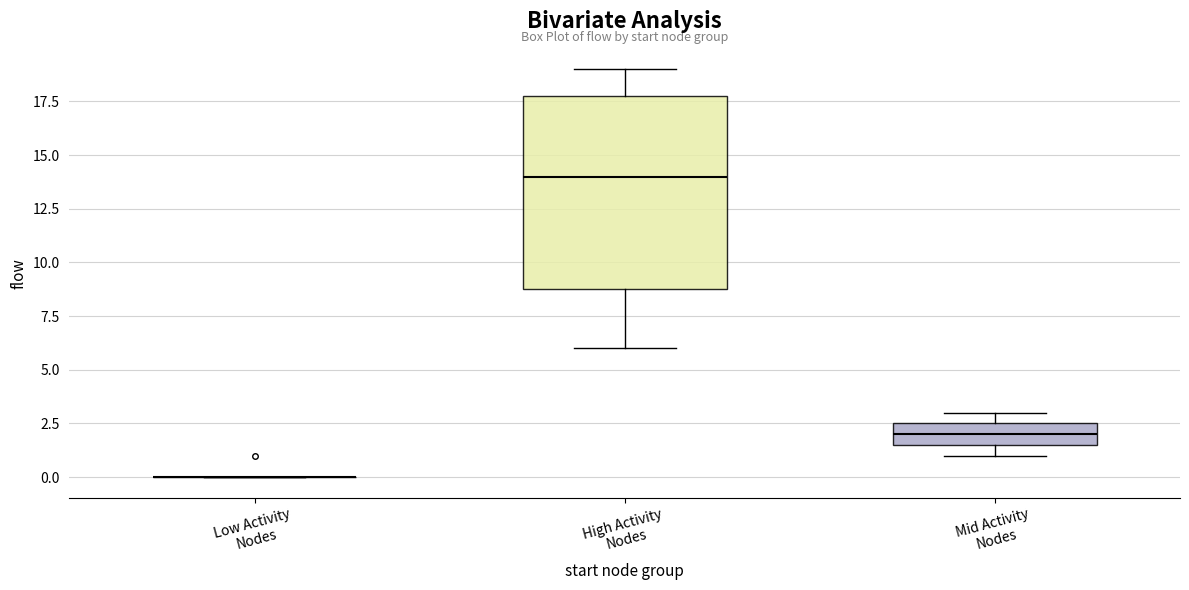

Where is the lower edge of the box for High Activity Nodes on the y-axis? The values are not printed on the chart, so give them approximately, as read against the axis.

9.0